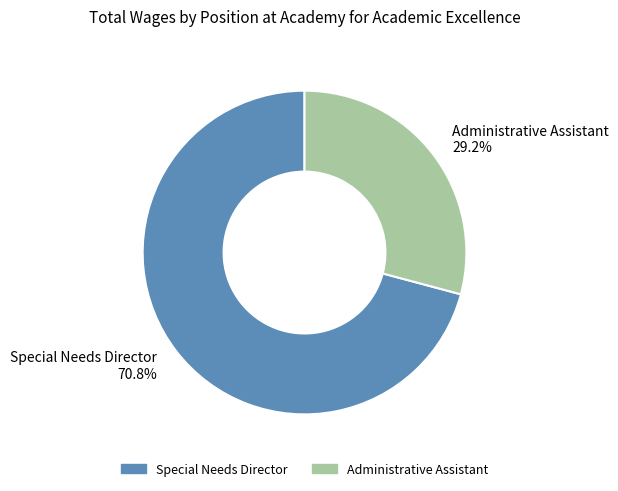

Rank the categories by value from lowest to highest.

Administrative Assistant, Special Needs Director